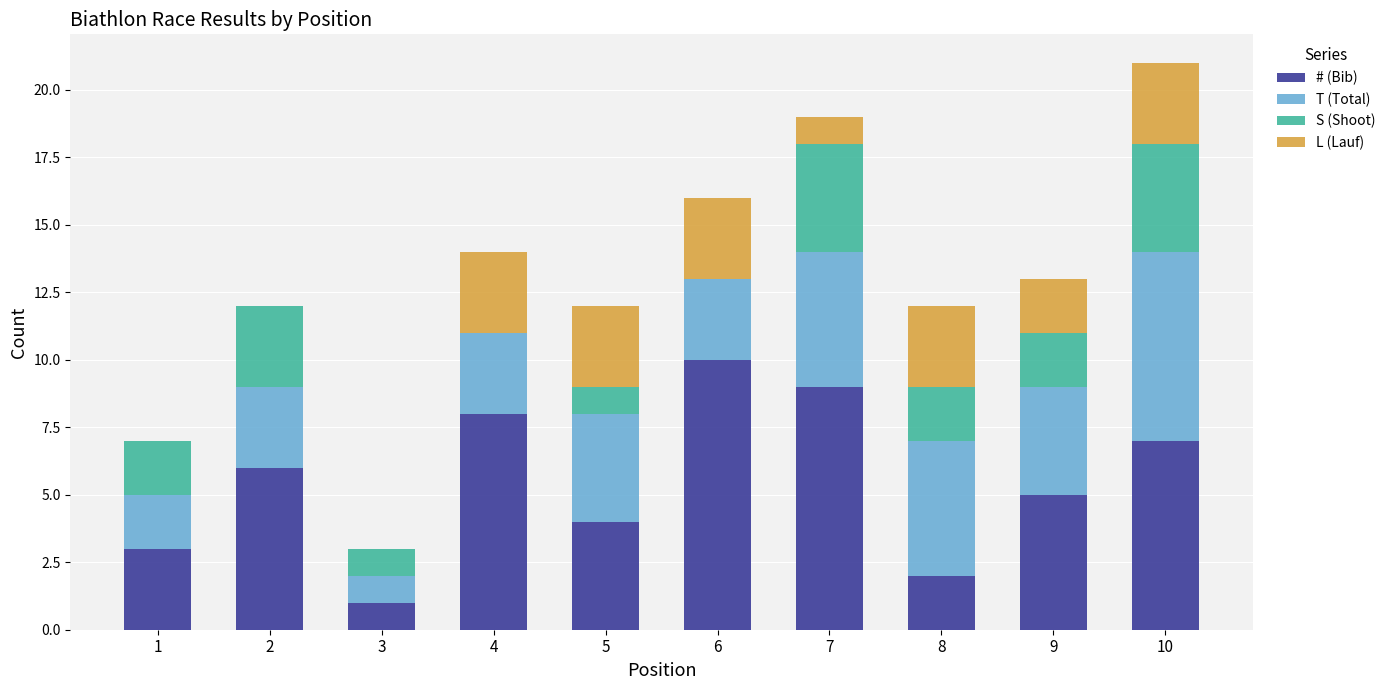

What is the highest value of the # (Bib) series?

10